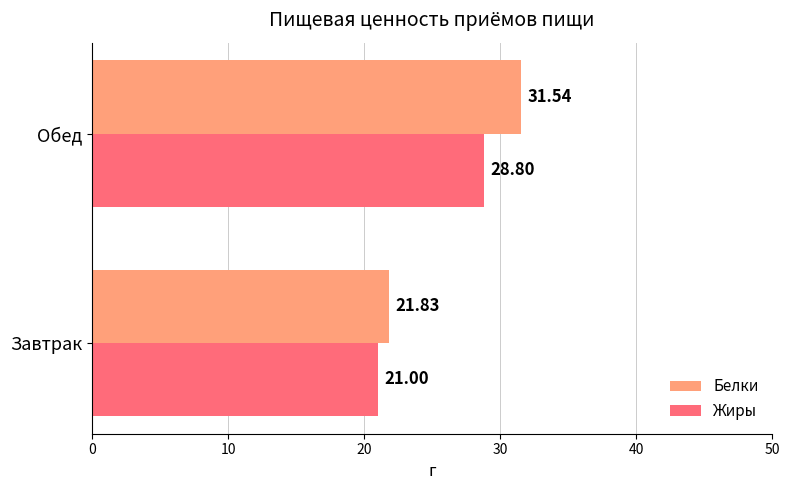

What is the difference between the Белки values at Завтрак and Обед?

9.7